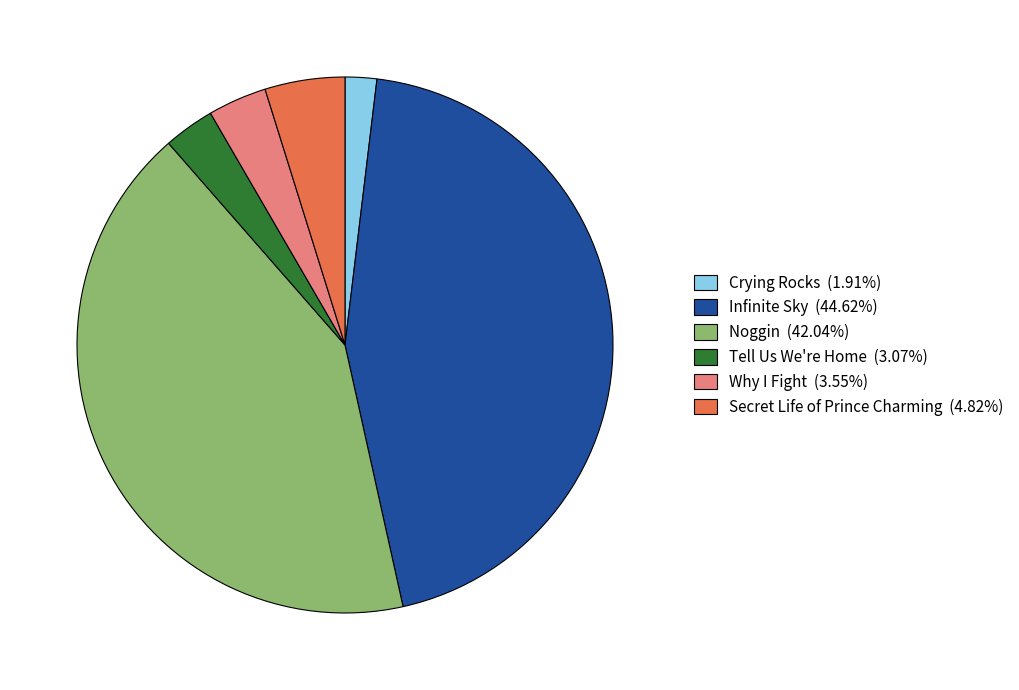

Count the number of slices in the pie.

6